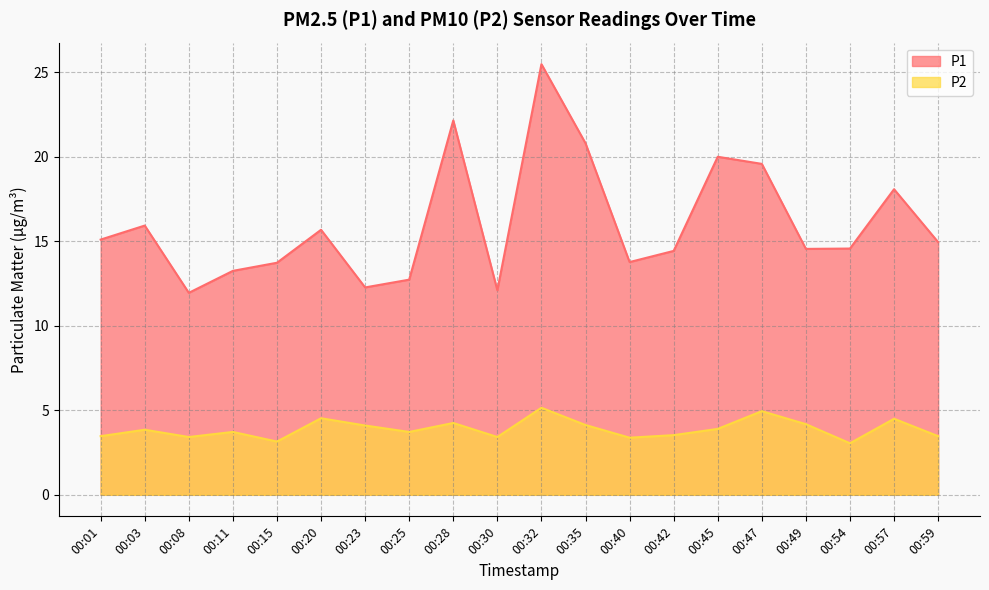

What is the value of the P2 point at the 11th from the left?

5.2